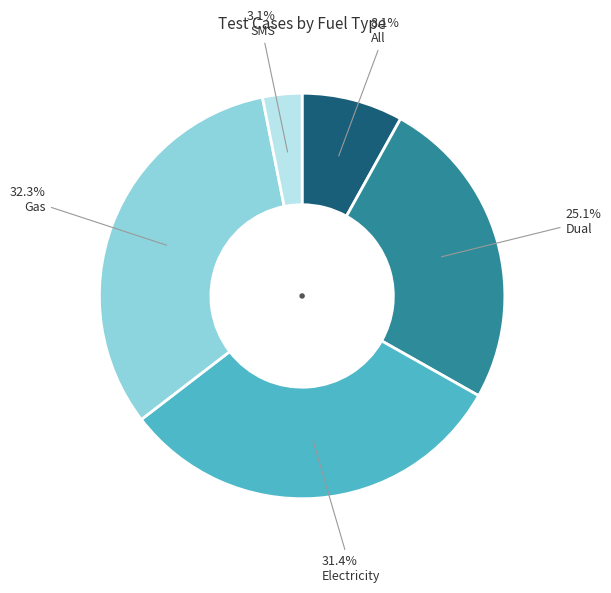

Is there a majority slice in this chart?

No